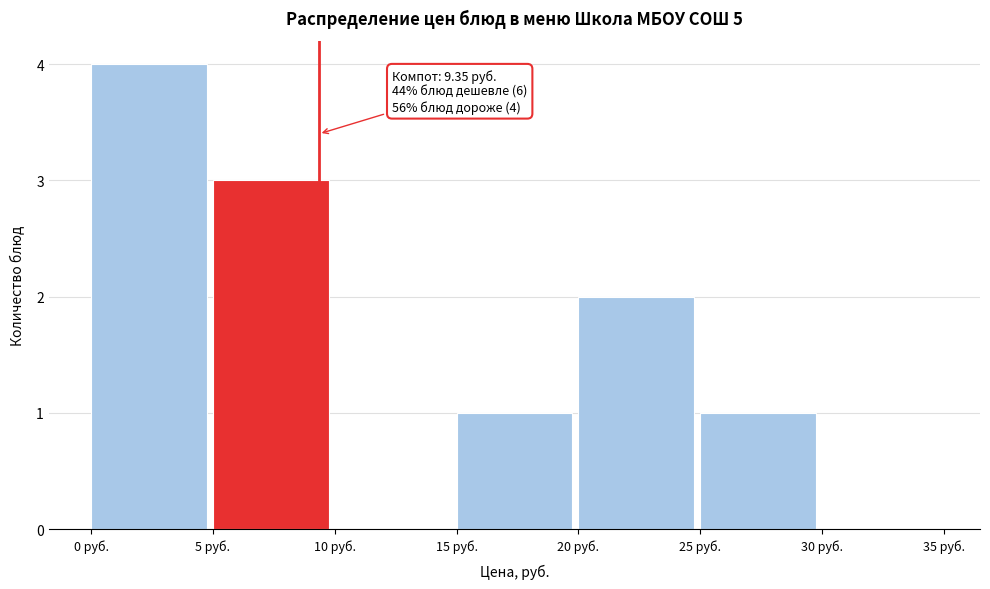

Which range on the x-axis has the tallest bar?

0 to 5